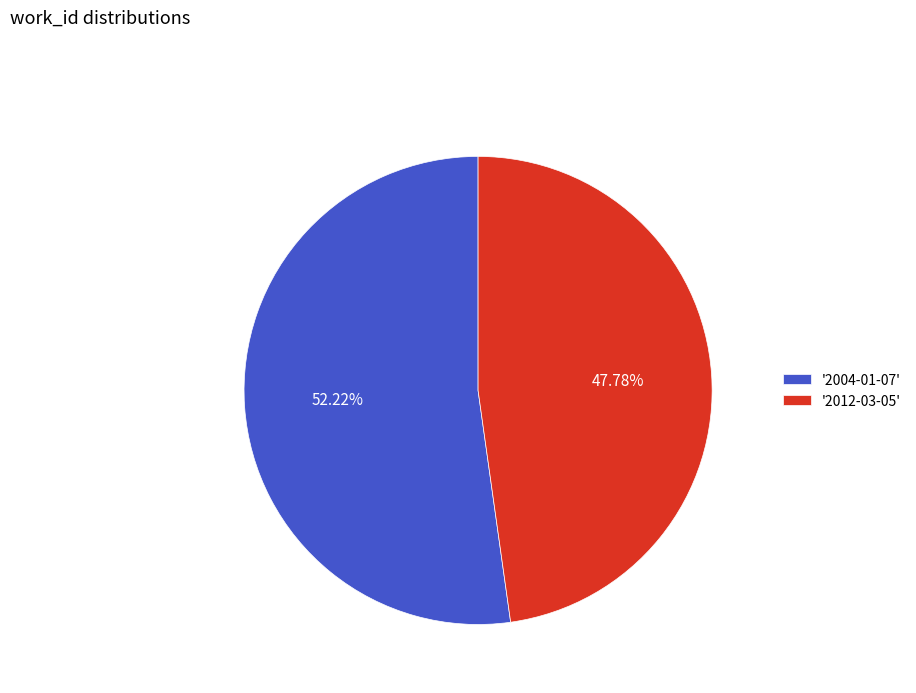

Rank the categories by value from lowest to highest.

'2012-03-05', '2004-01-07'